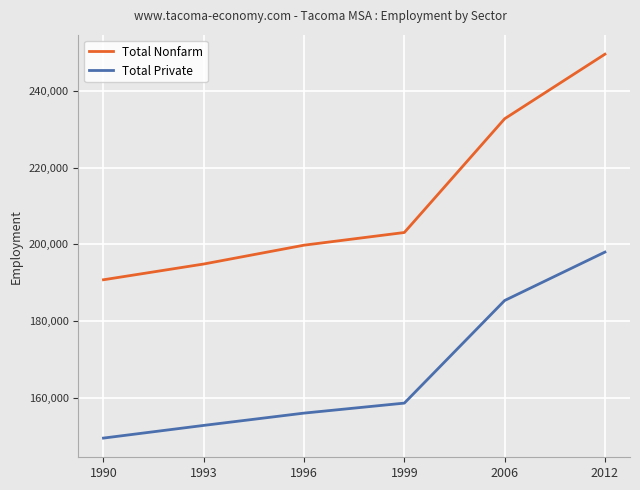

True or false: Total Private and Total Nonfarm intersect in this chart.

False